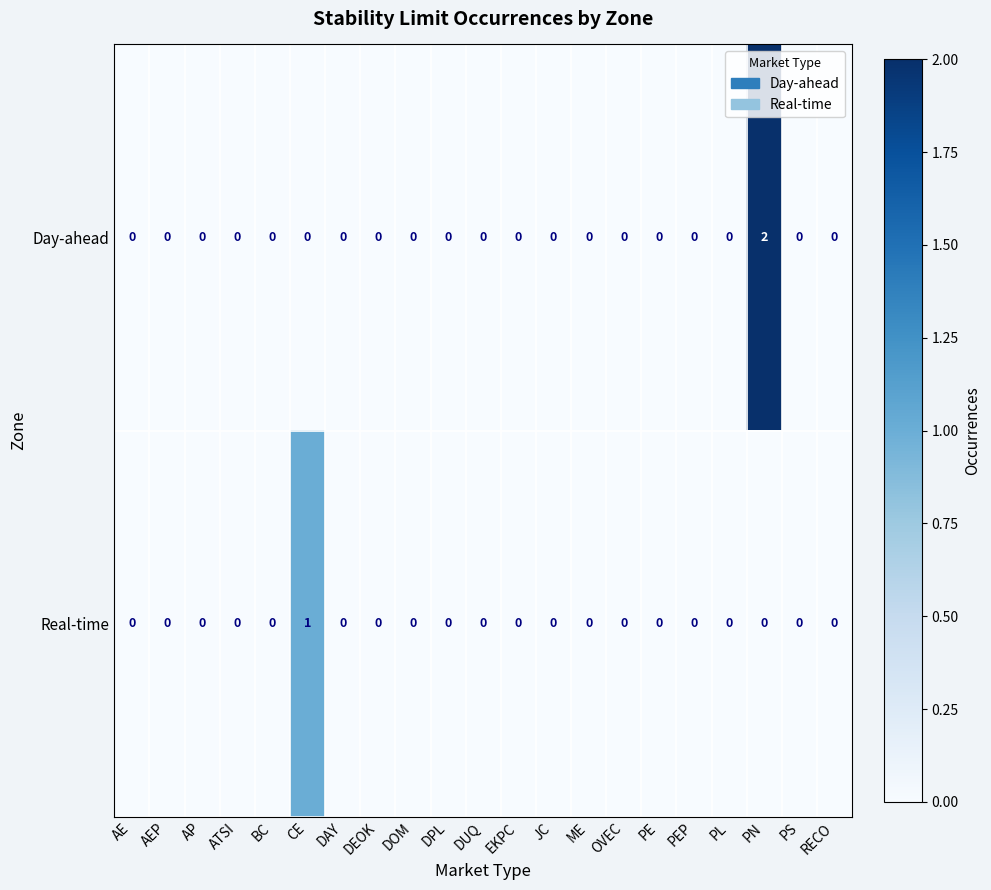

How many Real-time values are between 0 and 1?

21